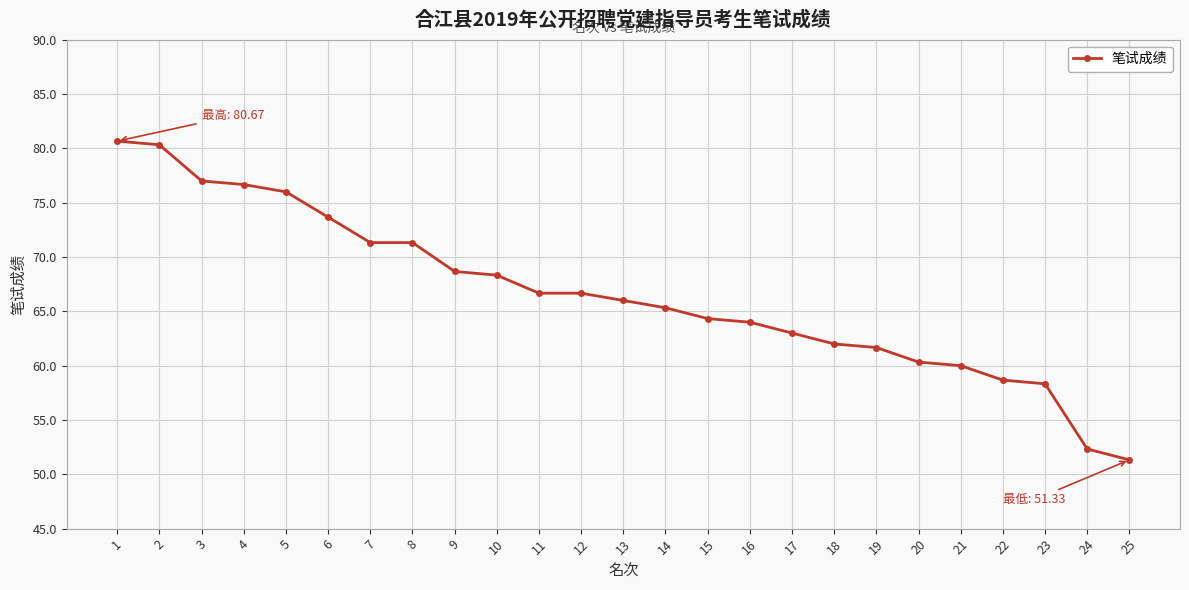

At which label does the data first exceed 66?

1